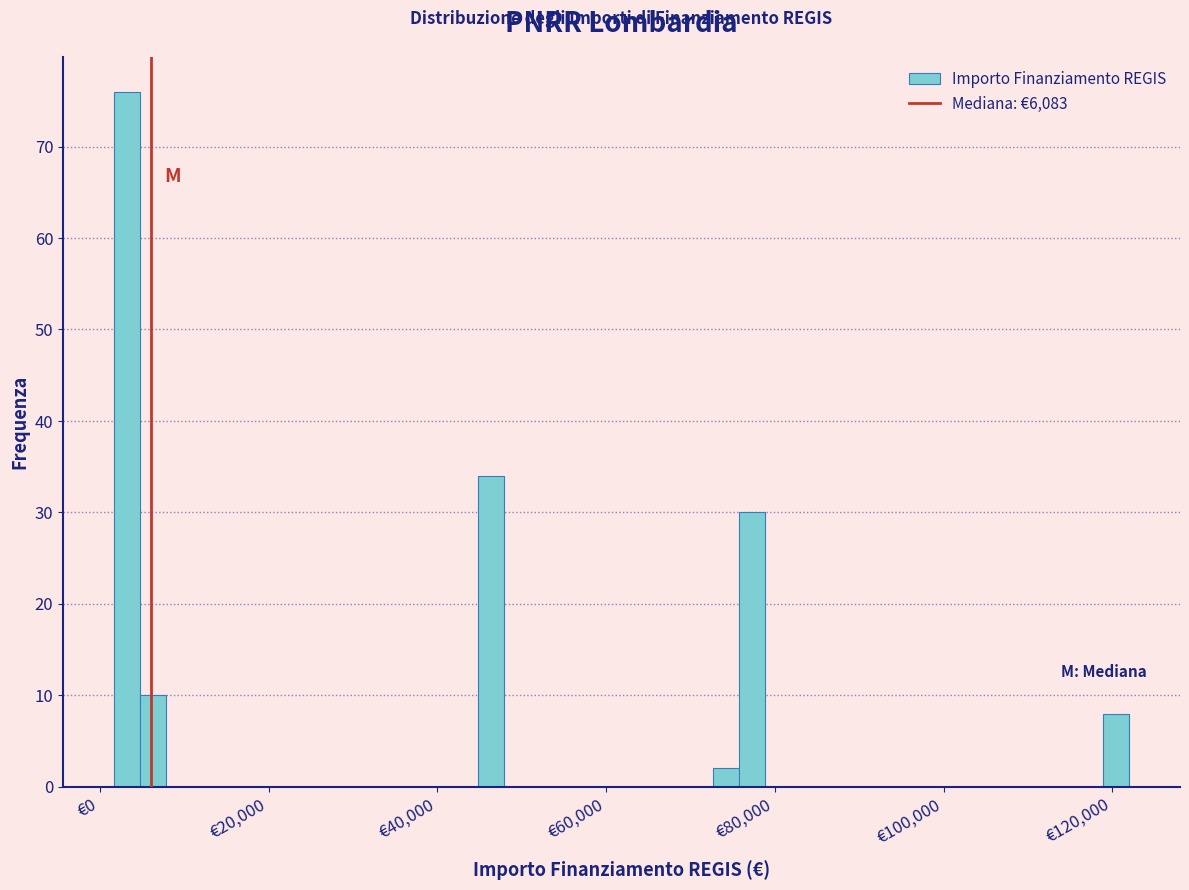

Around what value on the x-axis is the tallest bar? Give the approximate position of its centre, as read against the axis.

4000